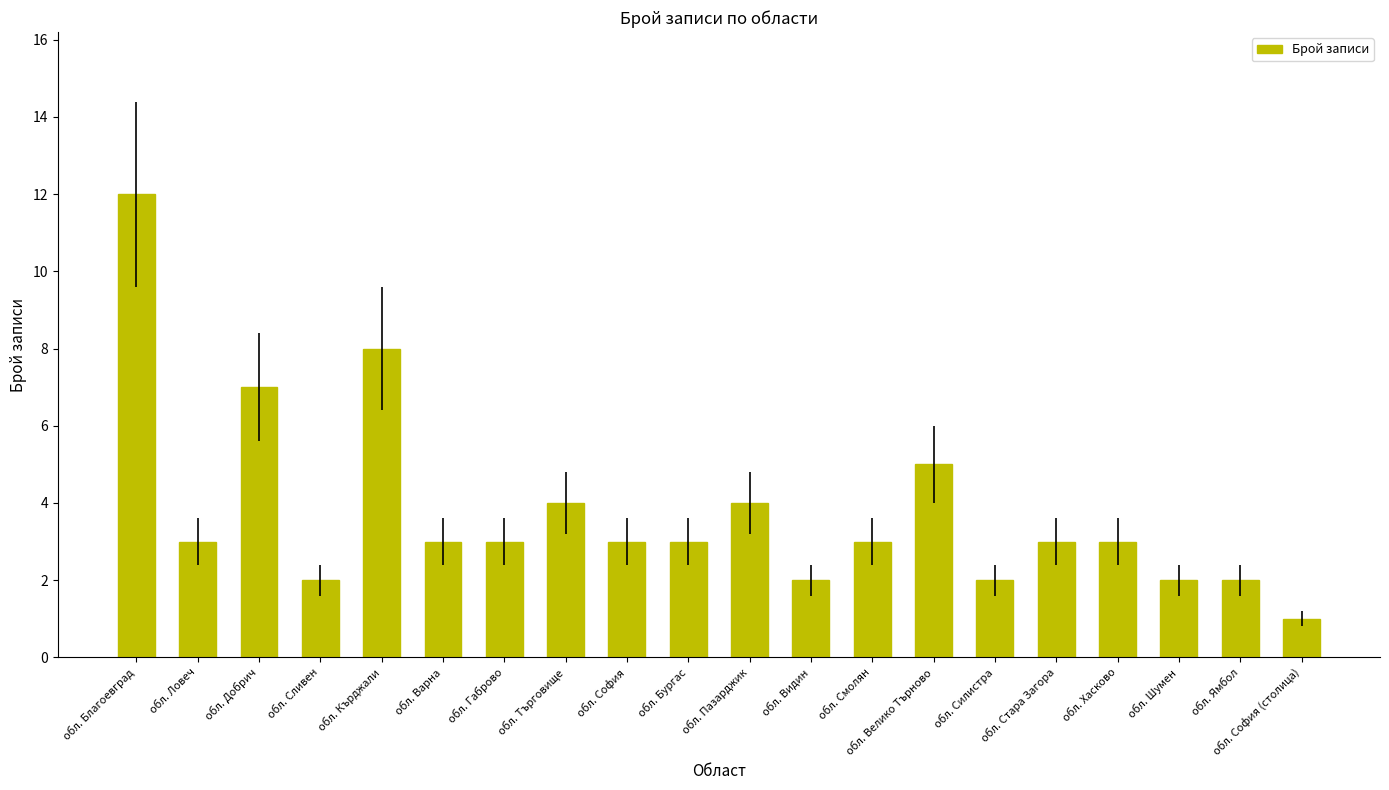

Is it true that the value at обл. Видин is 2?

True